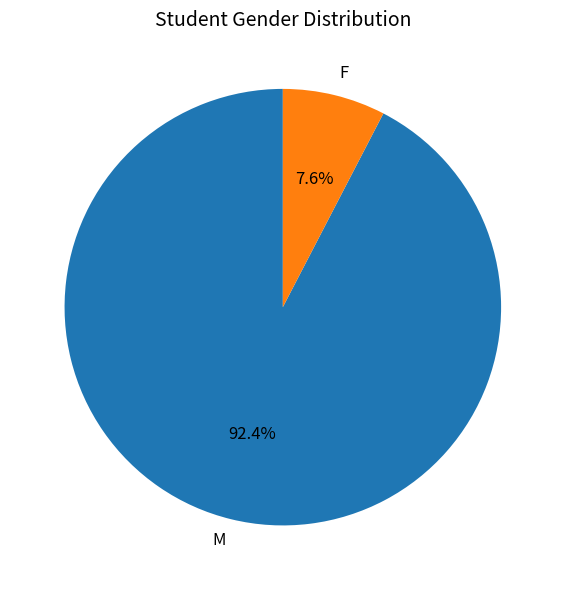

Do F and M together represent more than half of the pie?

Yes